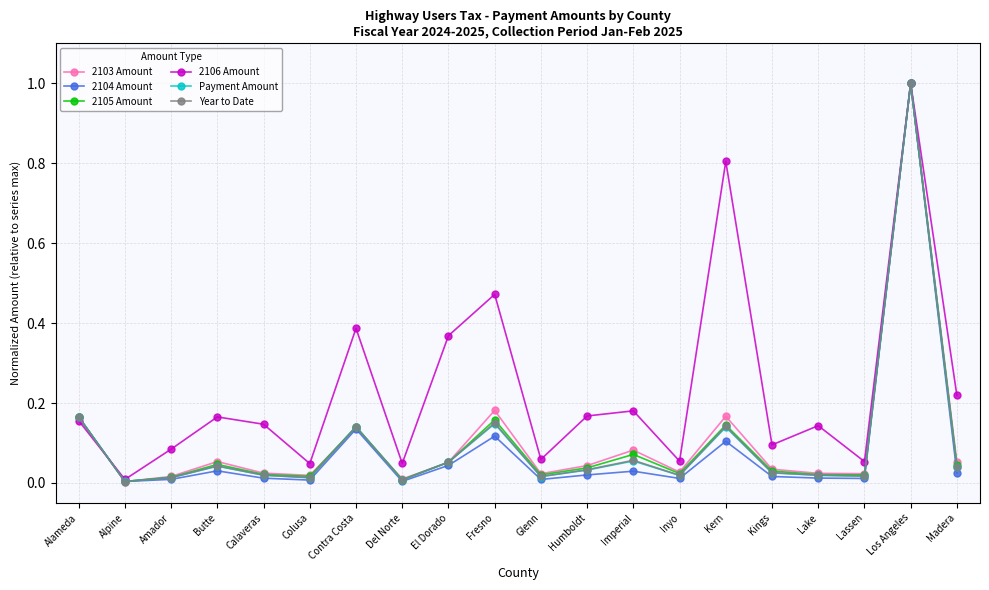

At which category does Payment Amount reach its first local valley?

Alpine